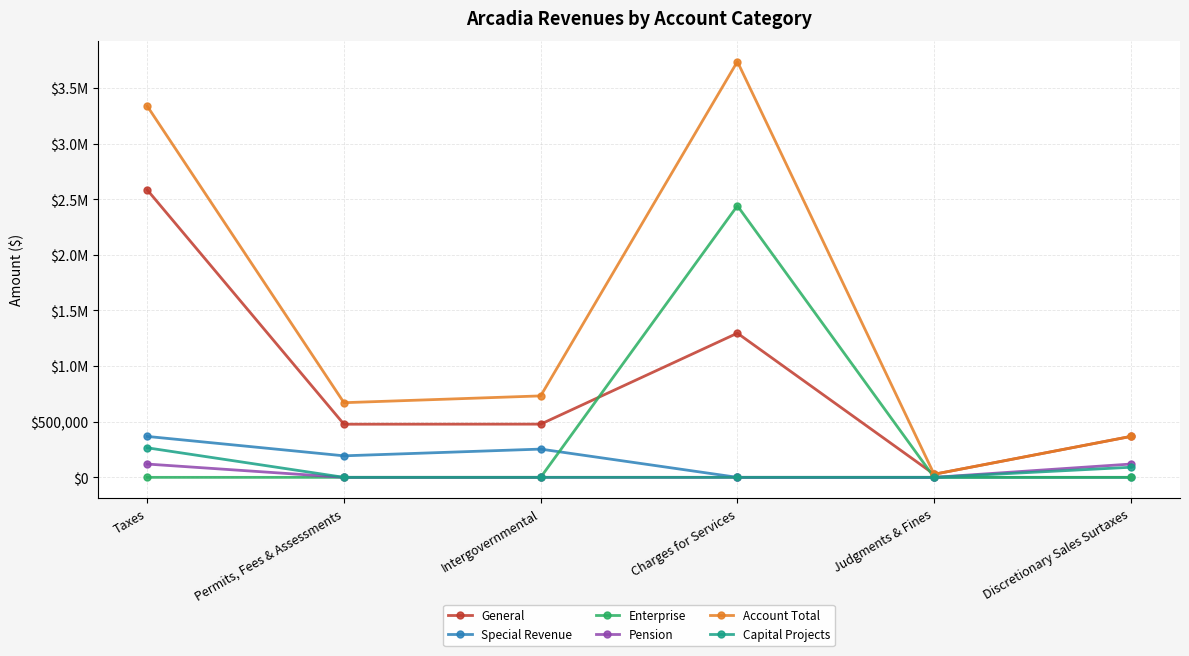

What is the total value across all series at Judgments & Fines?

55666